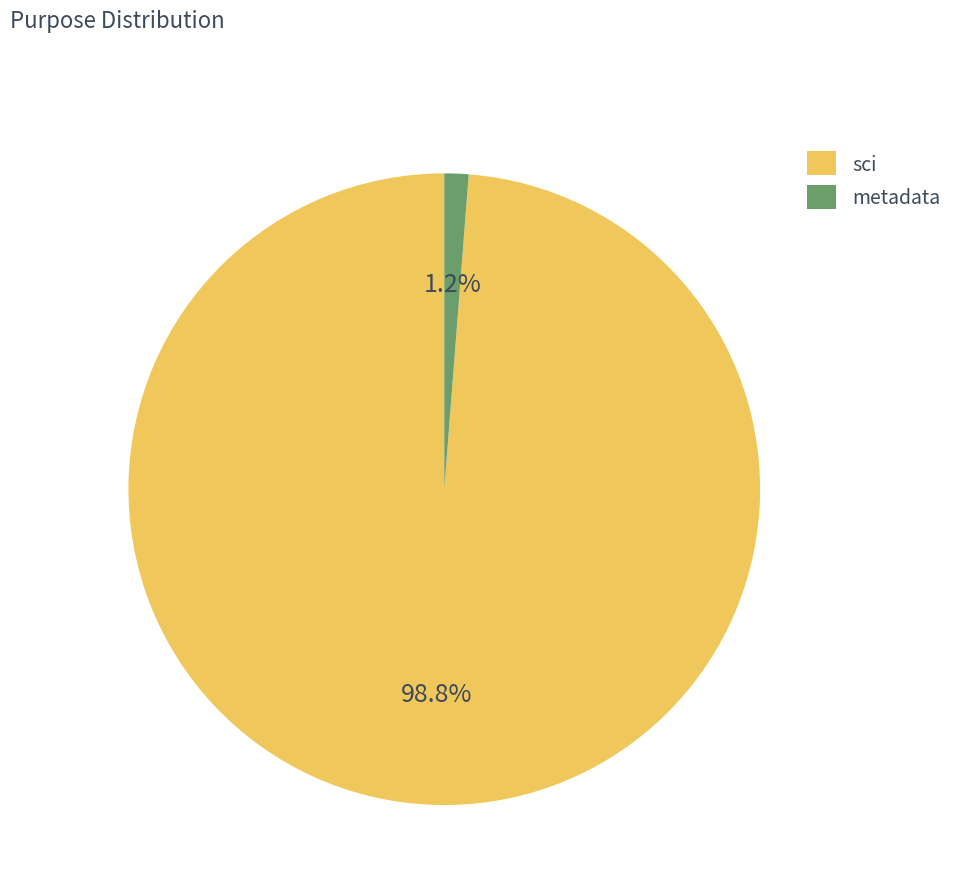

How many segments does this pie chart have?

2